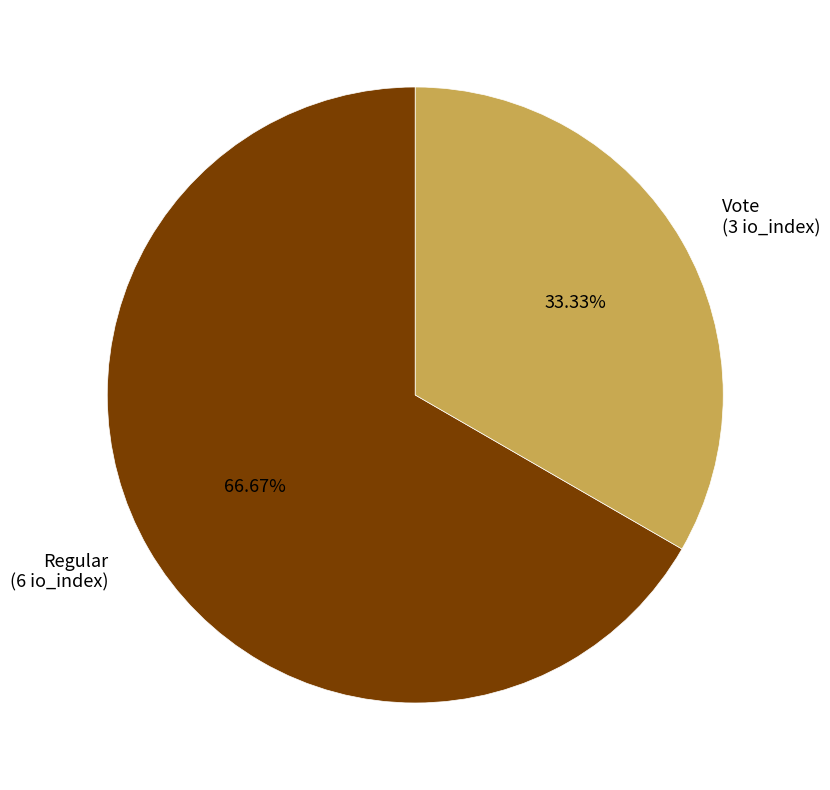

Is the sum of Vote and Regular greater than half?

Yes